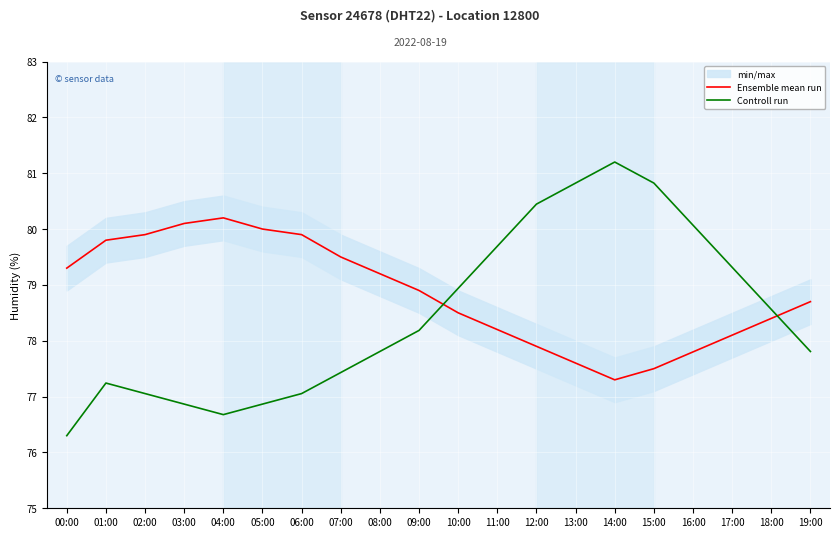

How many intersections are there between Ensemble mean run and Controll run?

2